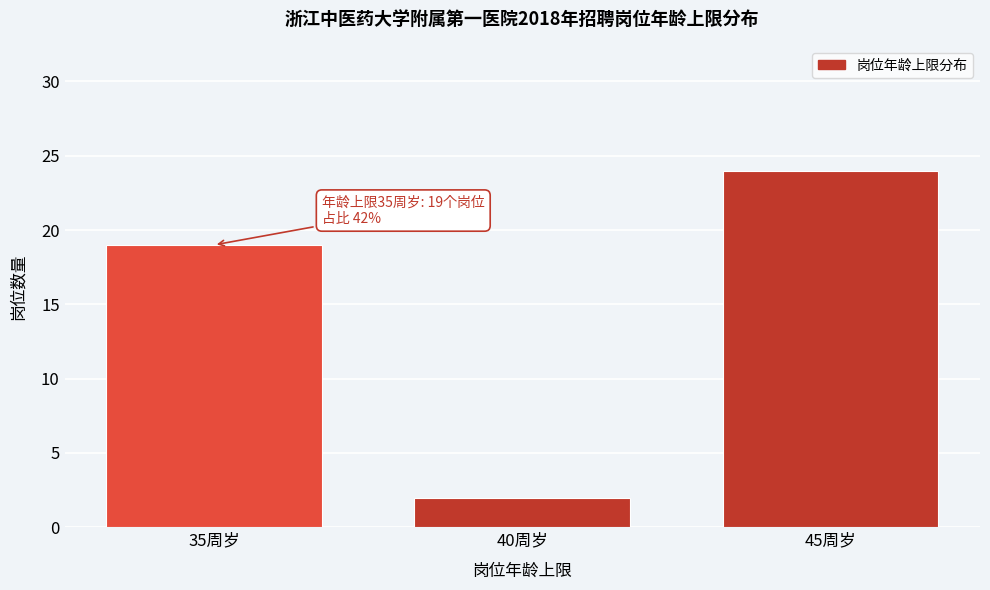

Reading left to right, transcribe all the data shown in this chart.

19	2	24